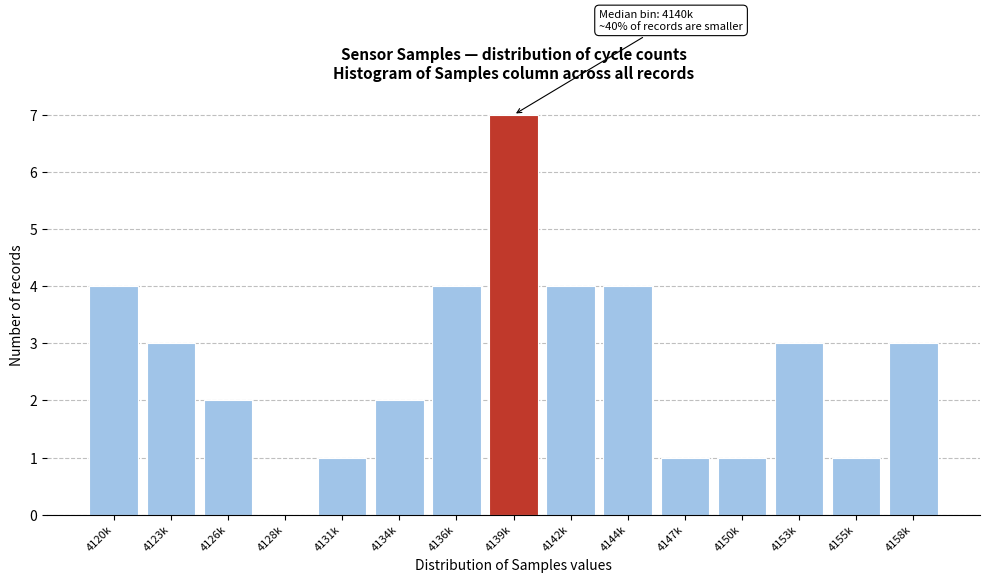

Reading right to left, what are all the values shown in this chart?

4158k=3	4155k=1	4153k=3	4150k=1	4147k=1	4144k=4	4142k=4	4139k=7	4136k=4	4134k=2	4131k=1	4128k=0	4126k=2	4123k=3	4120k=4